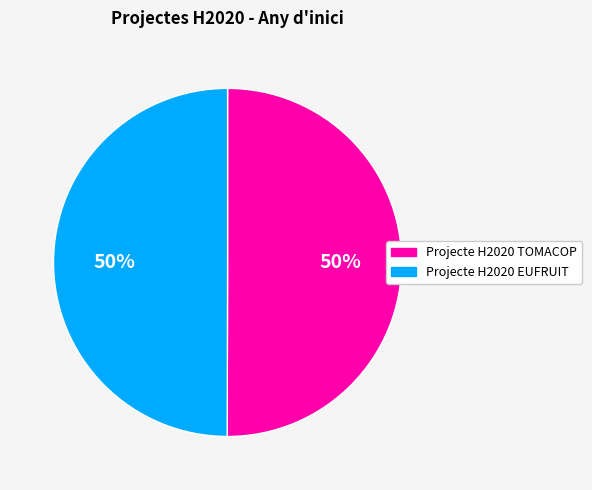

How many slices are in this pie chart?

2